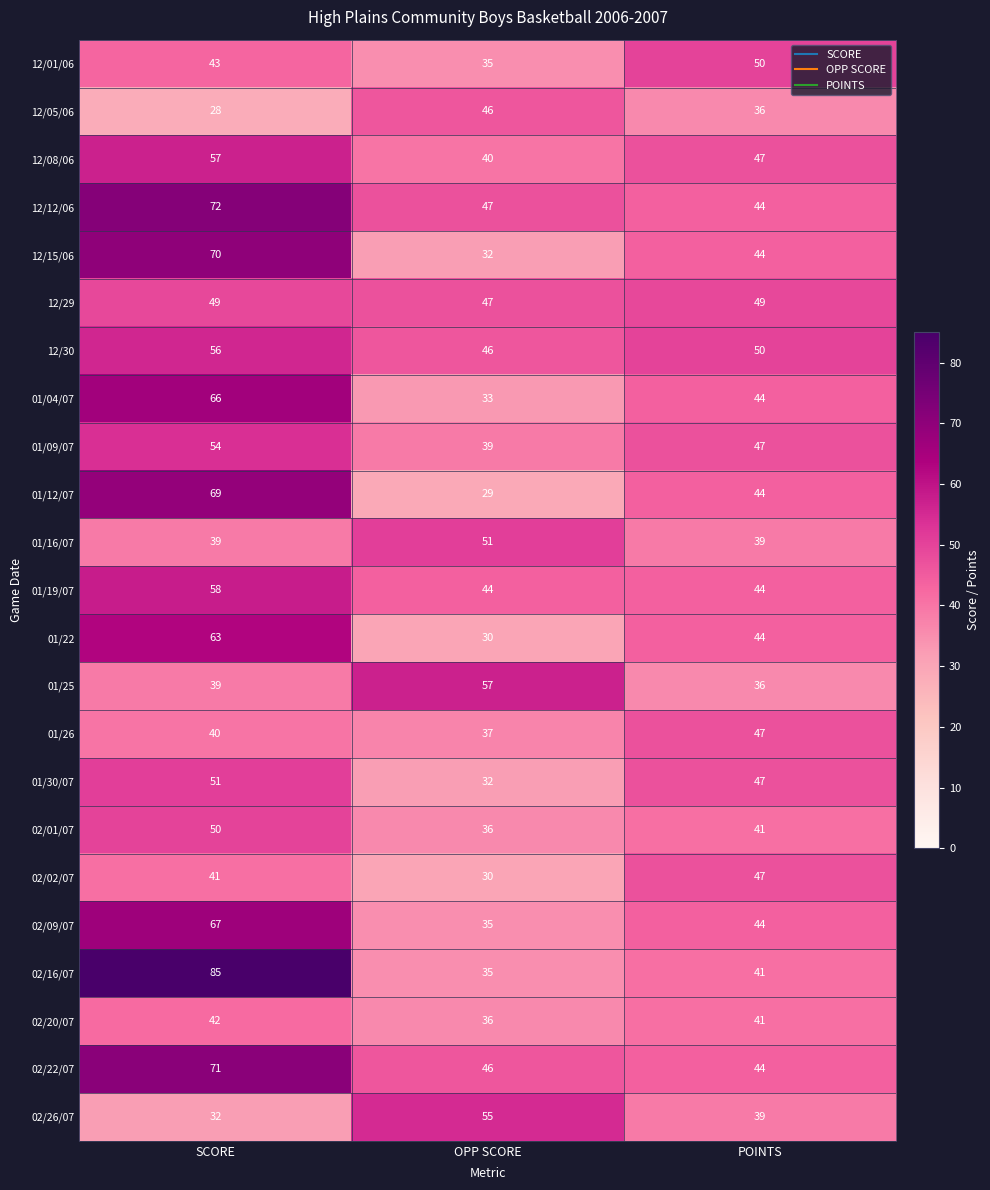

What is the spread (max minus min) of values at SCORE?

57